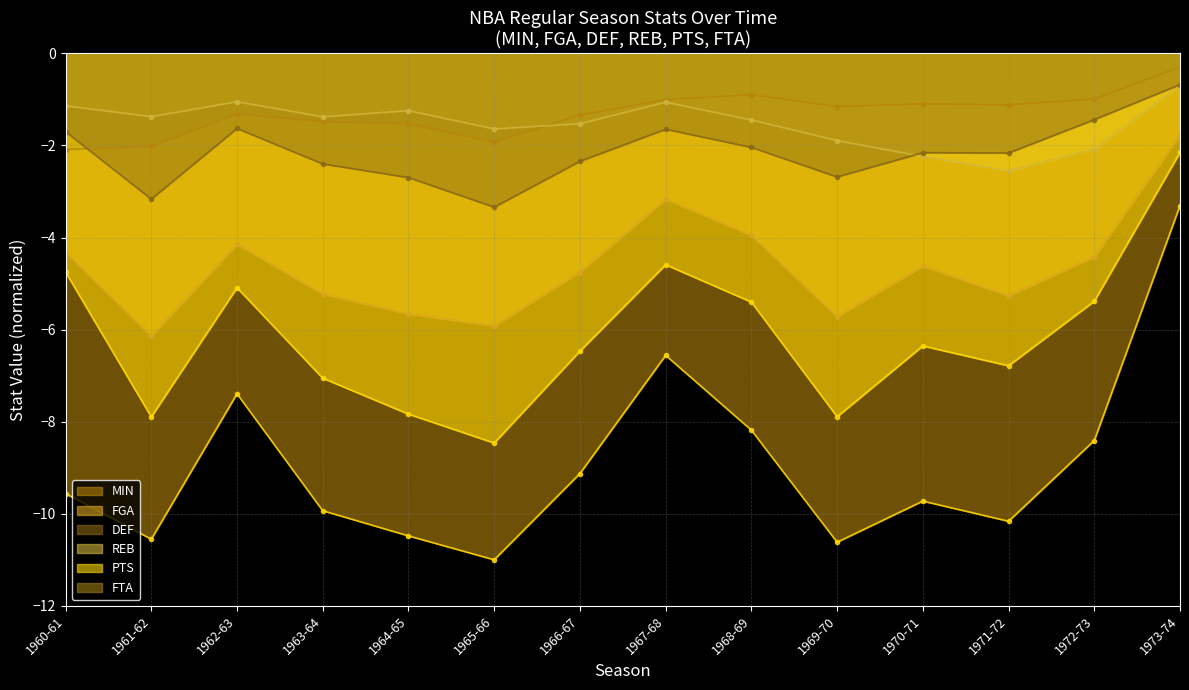

What are all the series names shown in the legend?

MIN (line), FGA (line), DEF (line), REB (line), PTS (line), FTA (line)